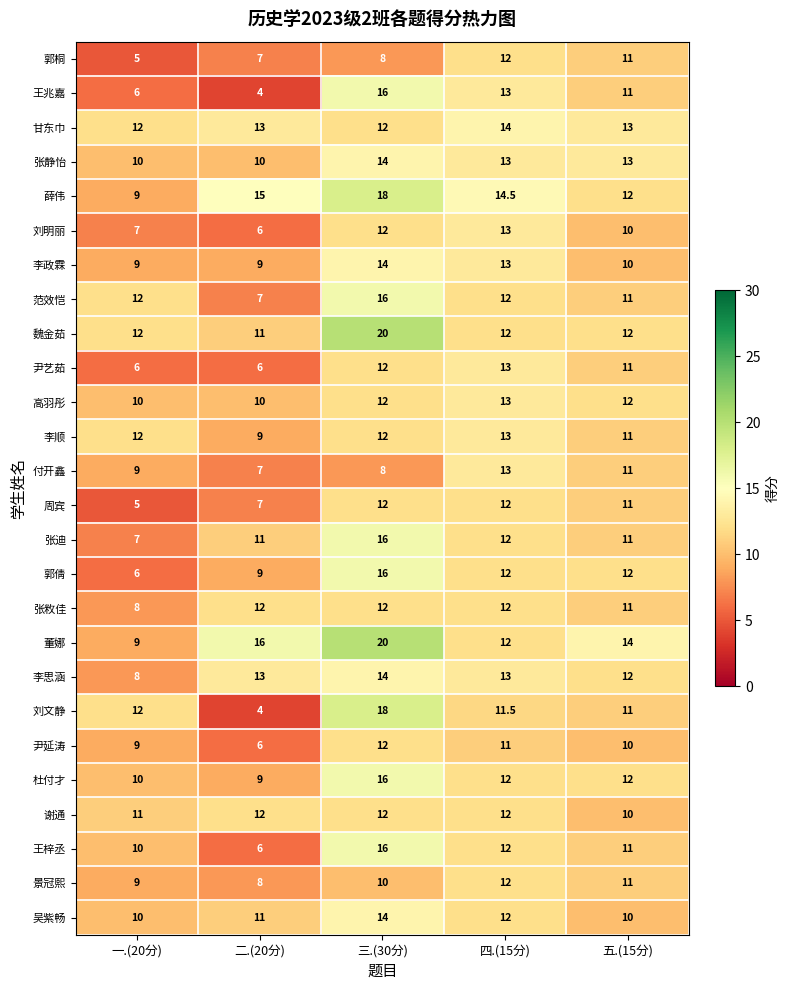

What is the approximate value of 尹艺茹 at 一.(20分)?

6.0